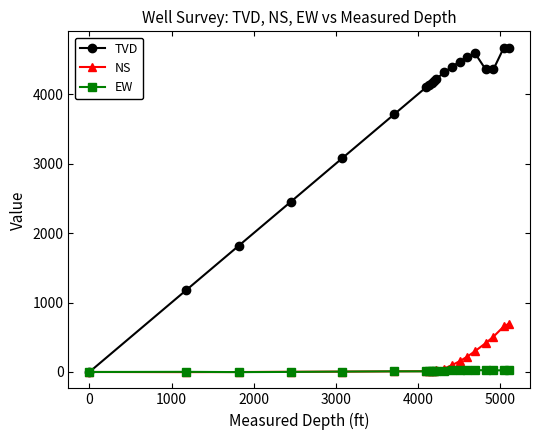

Which series has the largest range (max minus min)?

TVD